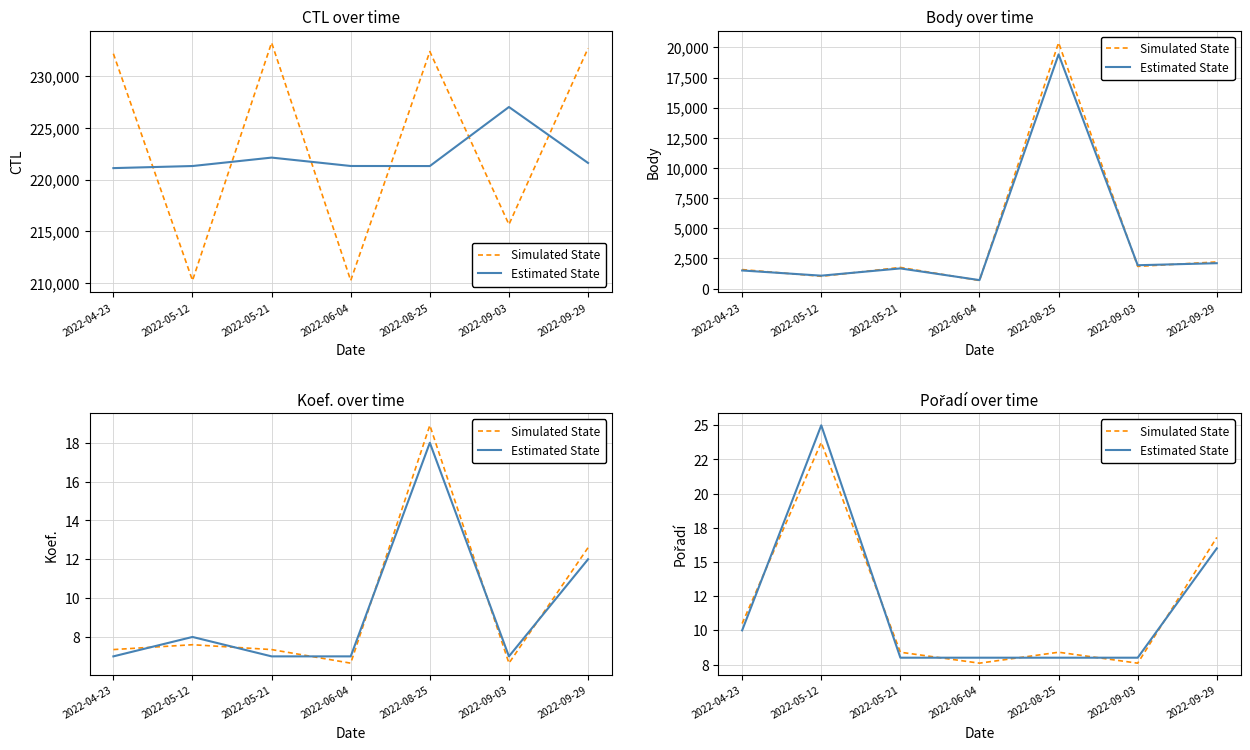

Which category has the highest value in the Estimated State series?

2022-05-12